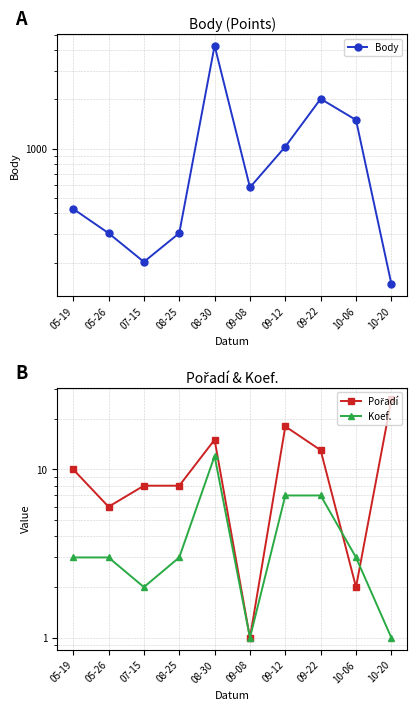

Count the number of data series in this chart.

3